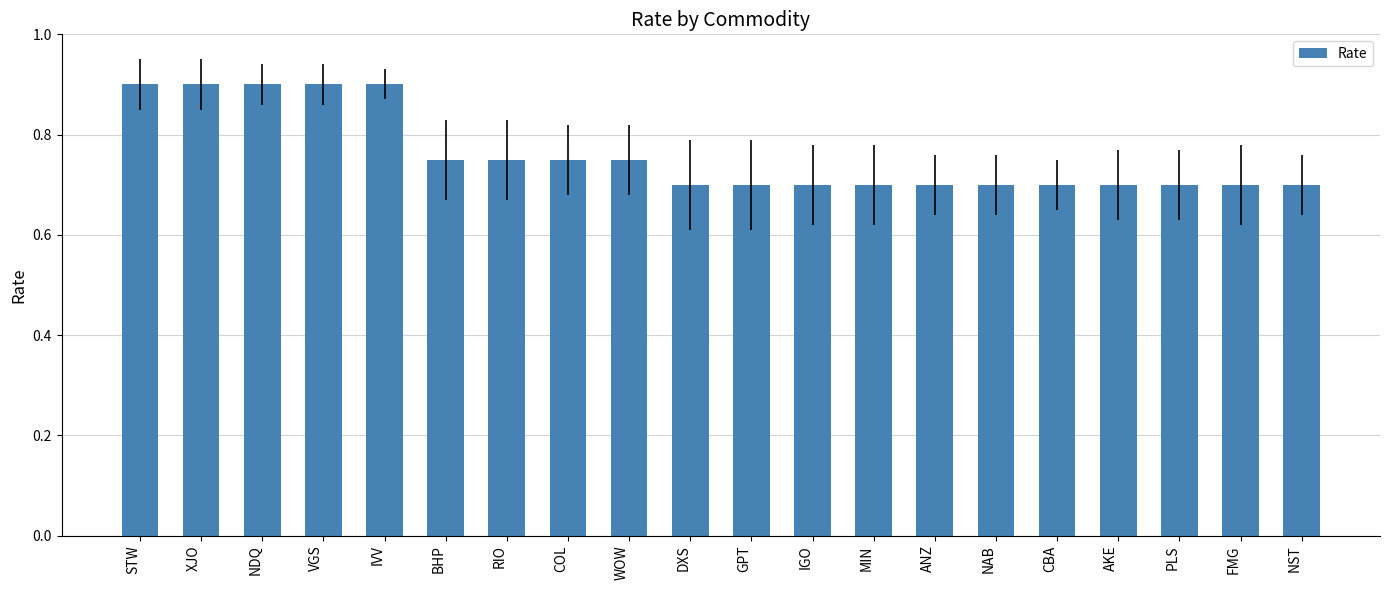

How many bars are there in total?

20